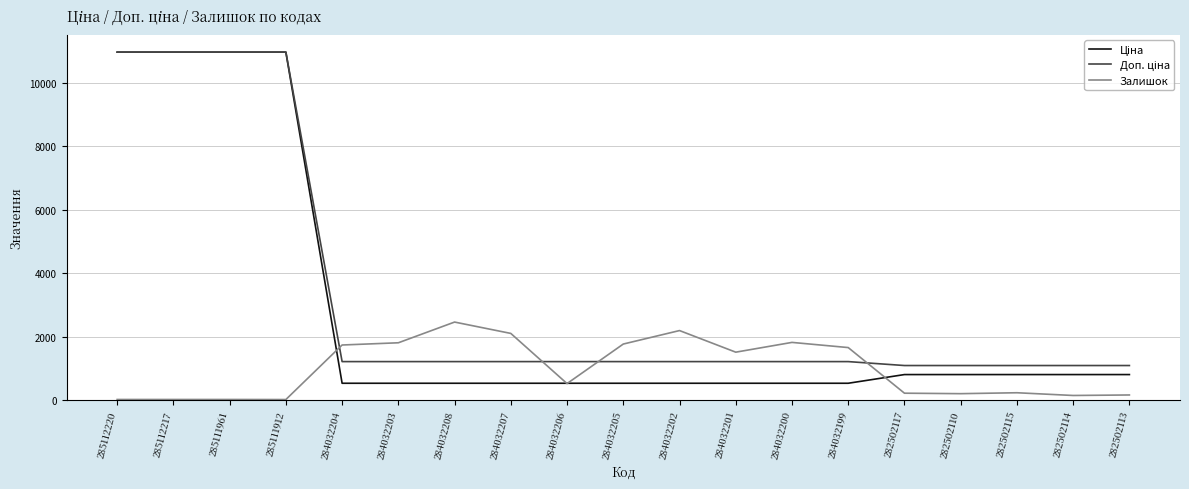

What is the total value across all series at 284032201?

3246.9